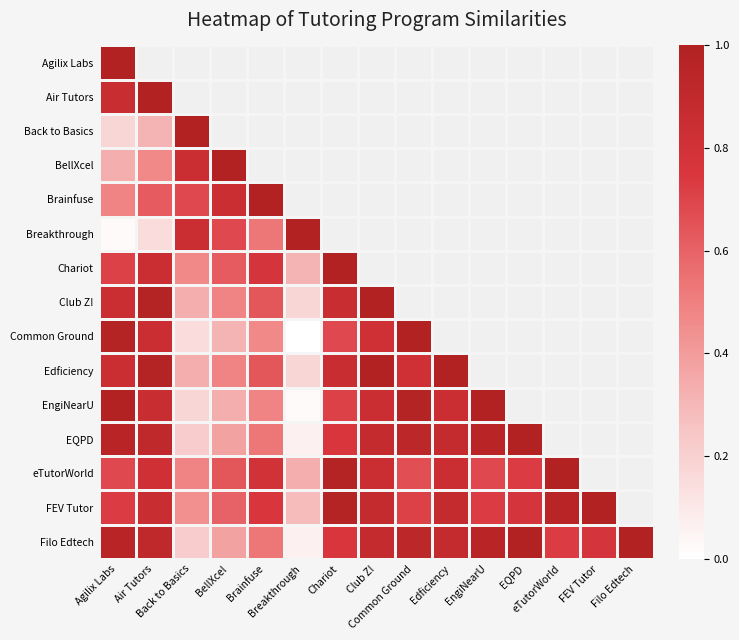

At how many categories does at least one series exceed 0?

15